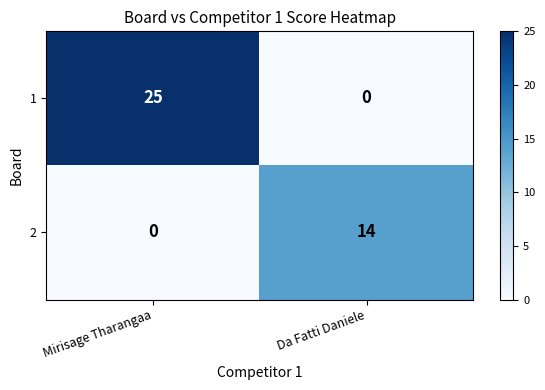

What is the greatest value displayed?

25